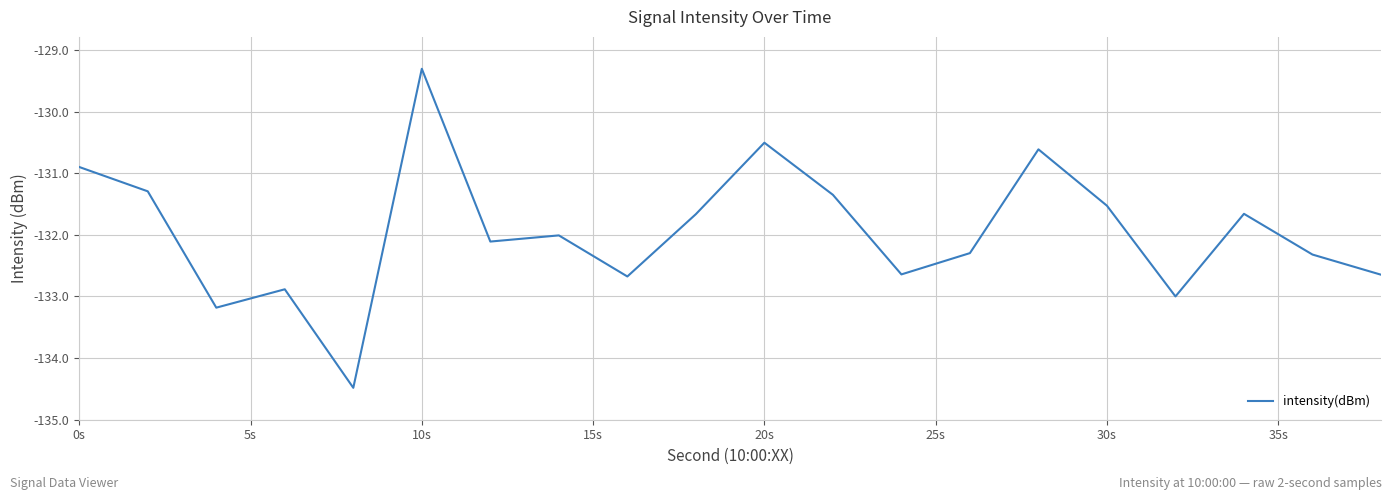

What is the greatest value displayed?

-129.3